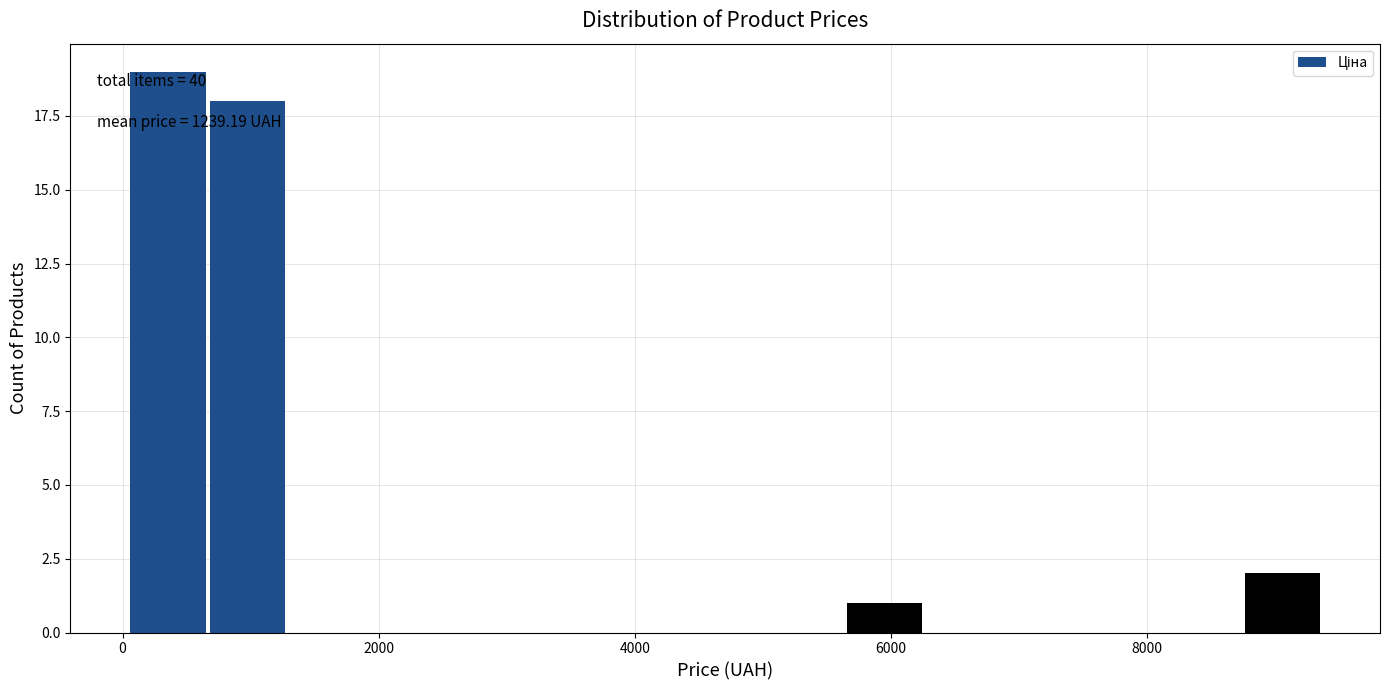

Around what value on the x-axis is the tallest bar? Give the approximate position of its centre, as read against the axis.

400